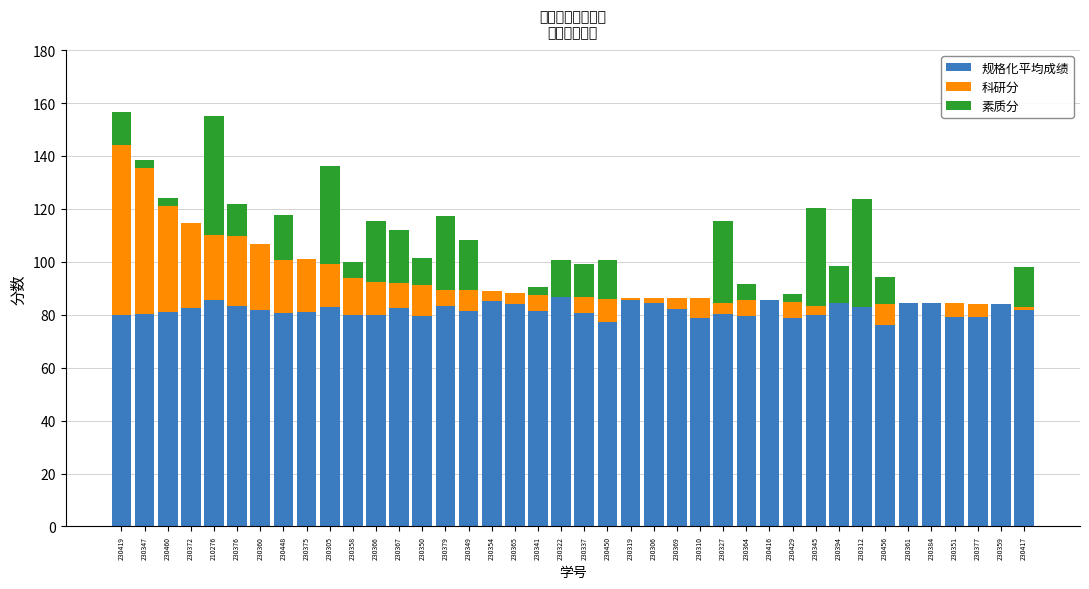

The 规格化平均成绩 series shows 134.3 at 230366. True or false?

False